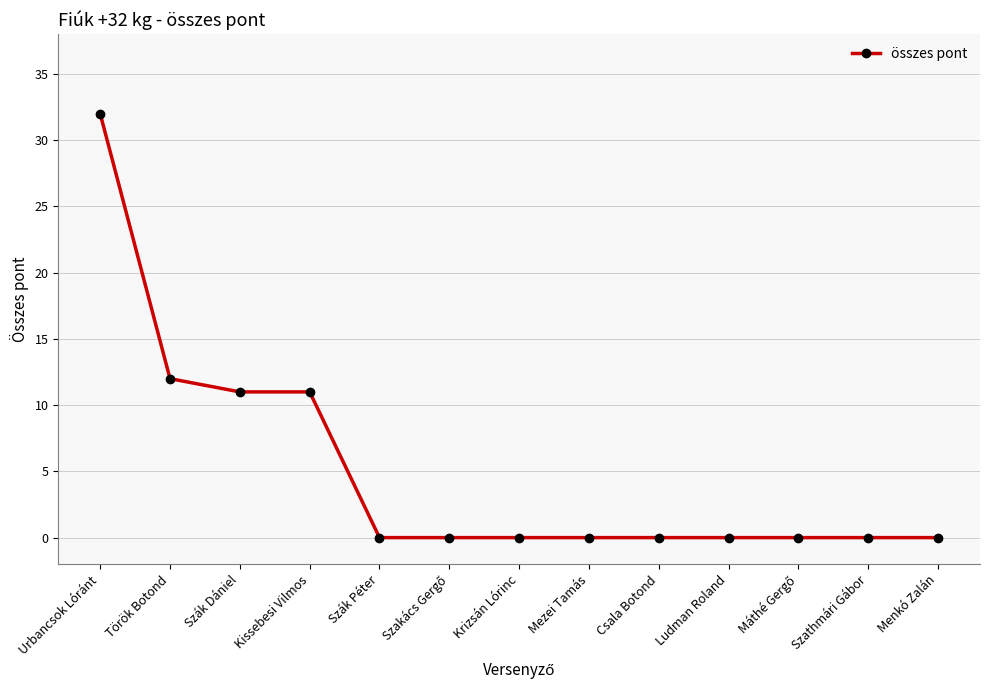

How many categories are shown in the chart?

13